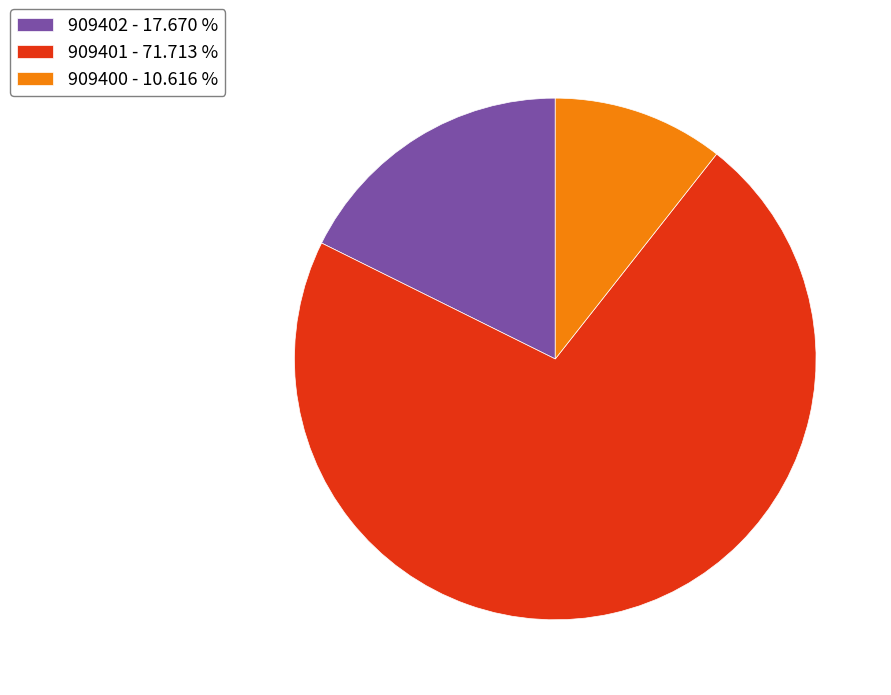

Which category has the biggest portion of the pie?

909401